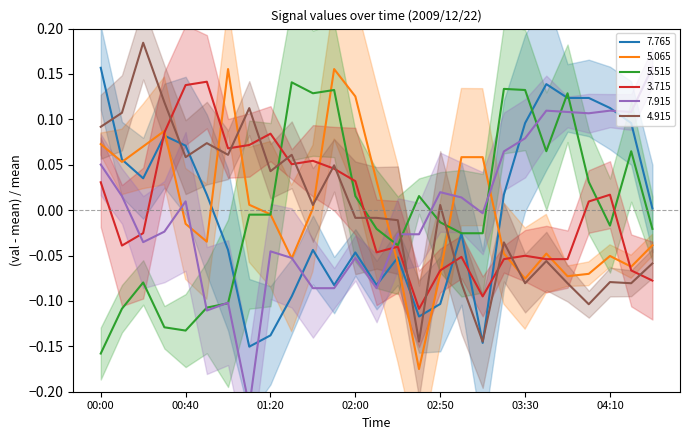

Is the value of   4.915 at 00:10 greater than the value of   5.515 at 00:00?

Yes